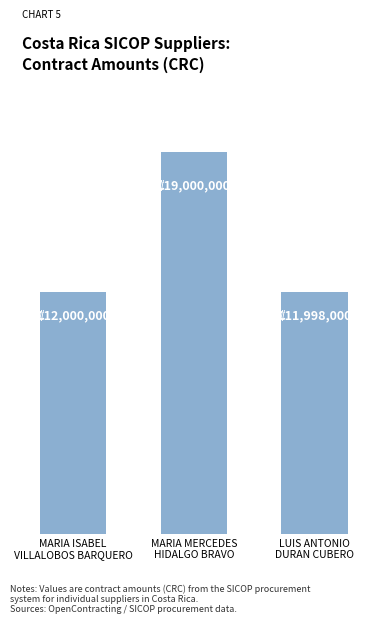

Reading right to left, transcribe all the data shown in this chart.

11998000	19000000	12000000